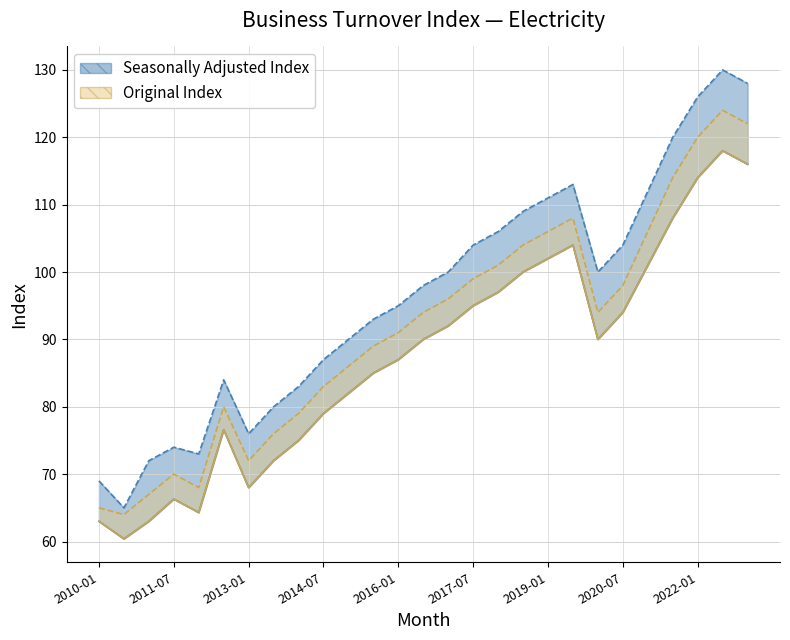

Between 2012-01 and 2022-07, which series saw the biggest shift?

Seasonally Adjusted Index